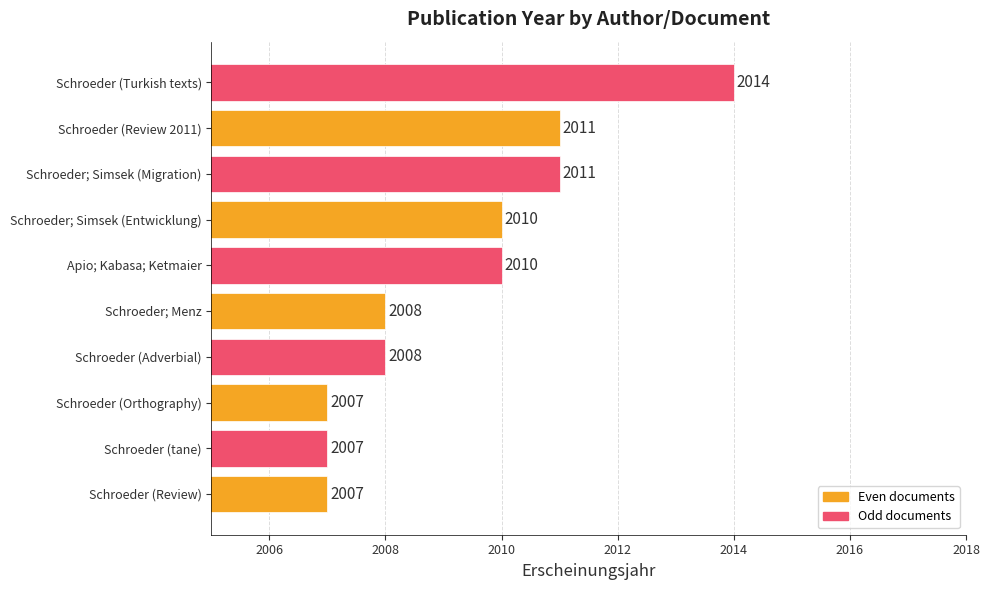

What is the difference between the maximum and minimum values?

7